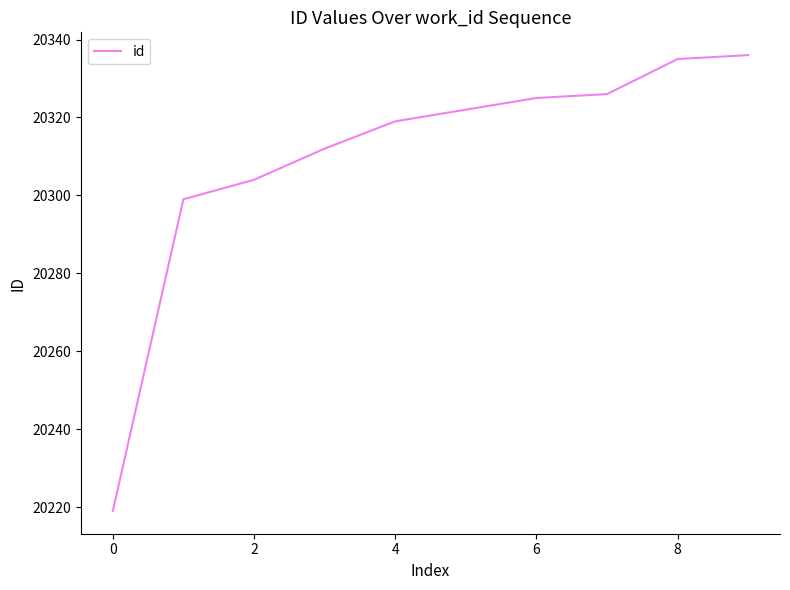

What is the difference between the maximum and minimum values?

117